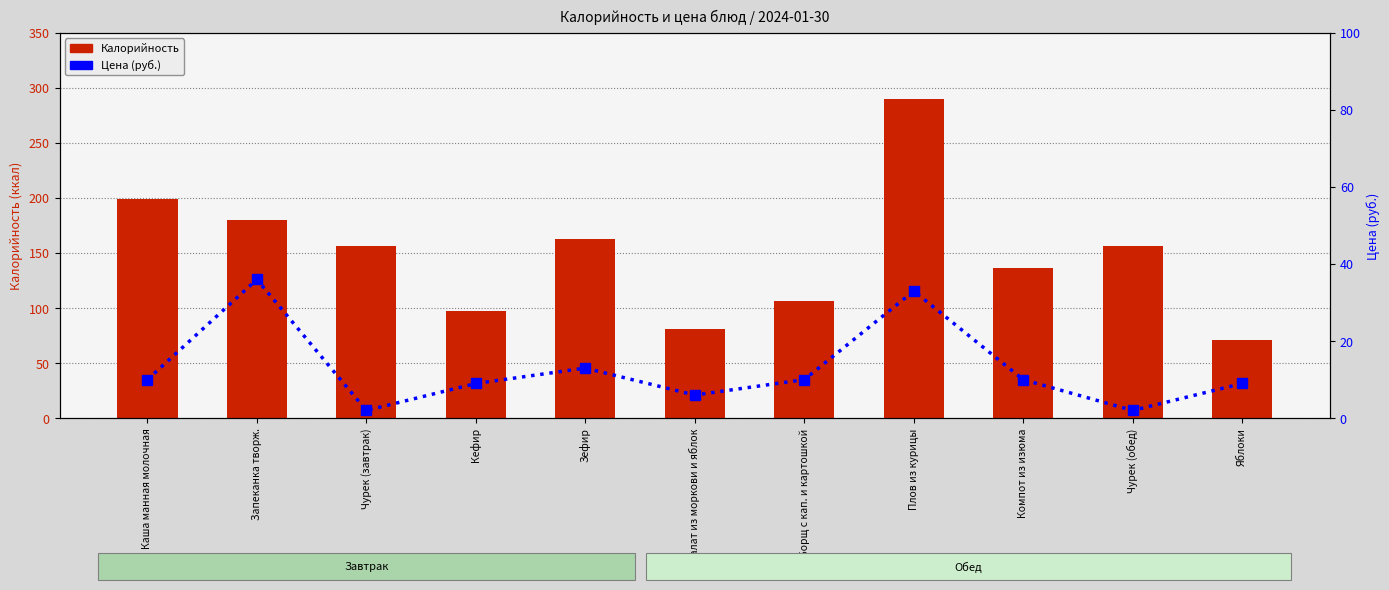

Where is Цена (руб.) nearest to the value 19?

Зефир